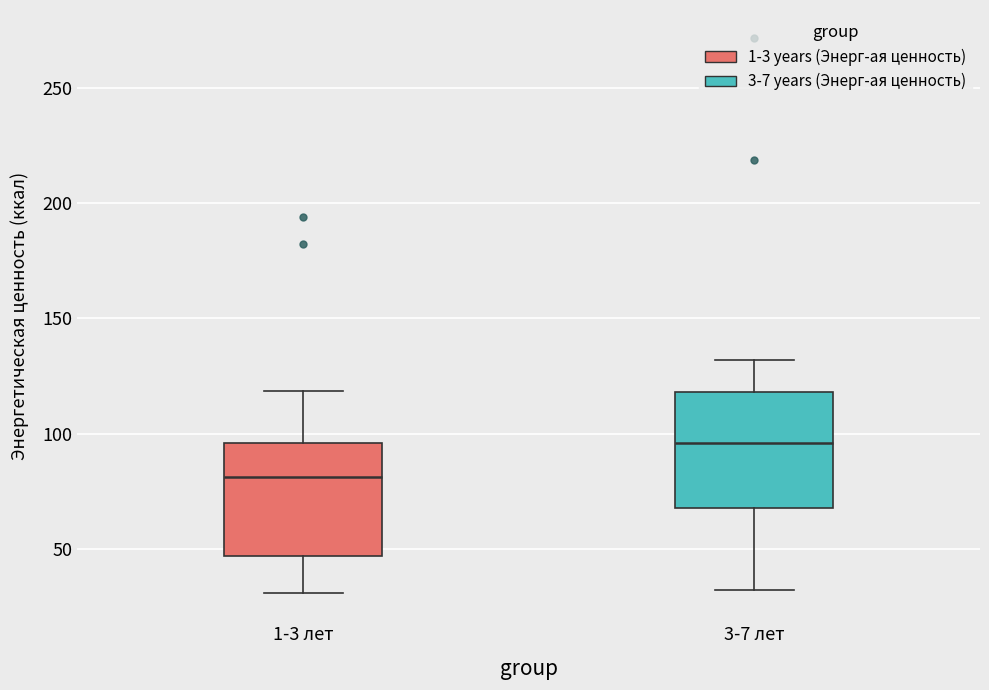

Reading left to right, read every box against the y-axis: the position of its median line, the range the box covers, and the ends of its whiskers. The values are not printed on the chart, so give them approximately, as read against the axis.

1-3 лет: median 80, box 45 to 95, whiskers 30 to 120
3-7 лет: median 95, box 70 to 120, whiskers 30 to 130